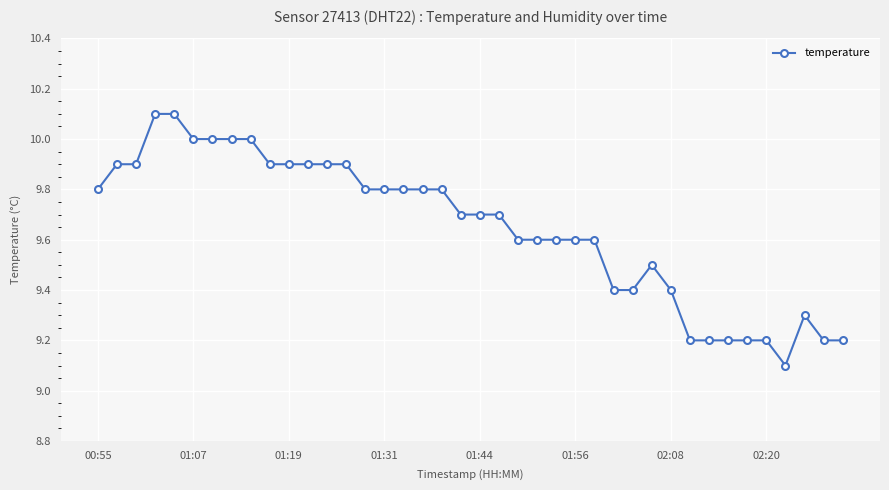

True or false: the data has more than 0 interior local peaks.

True